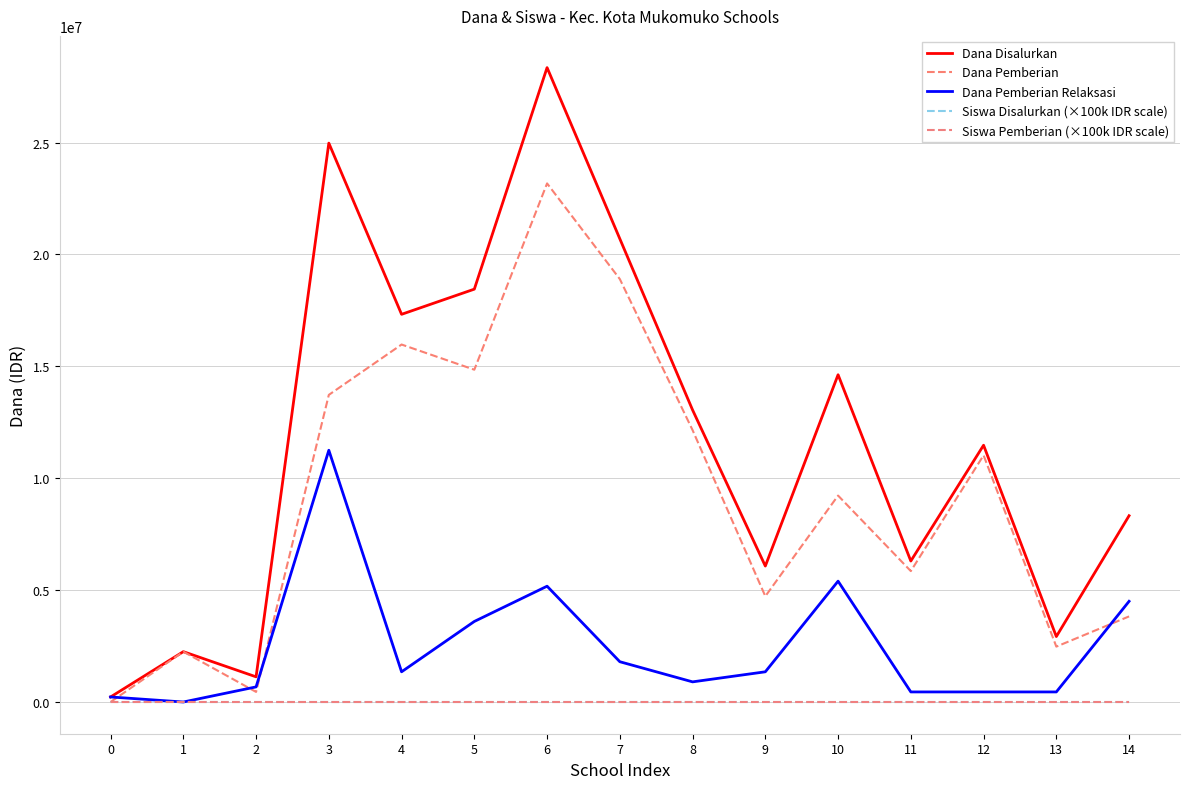

Which series has the largest total across all categories?

Dana Disalurkan